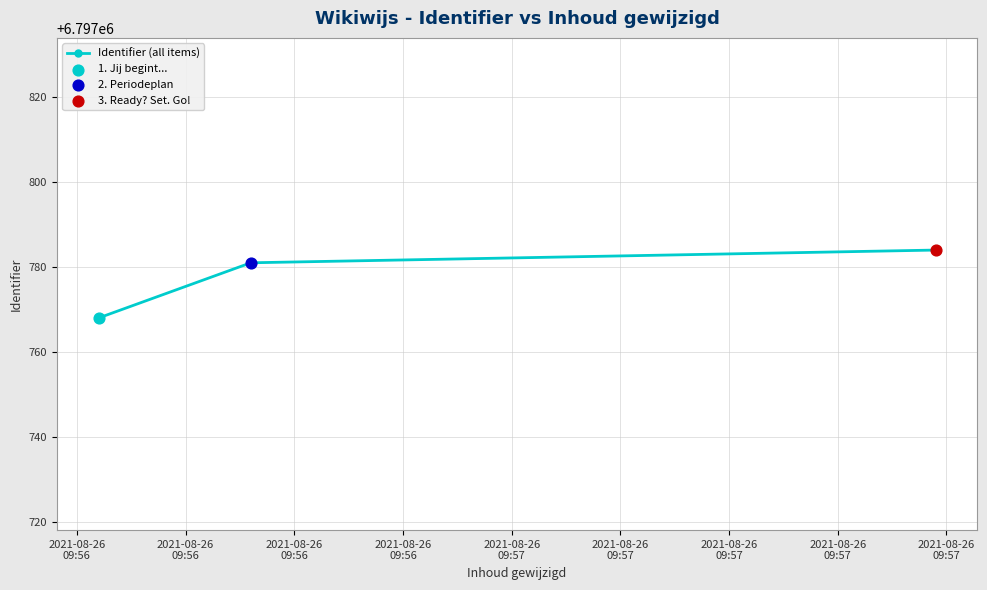

What is the difference between the maximum and minimum values?

16